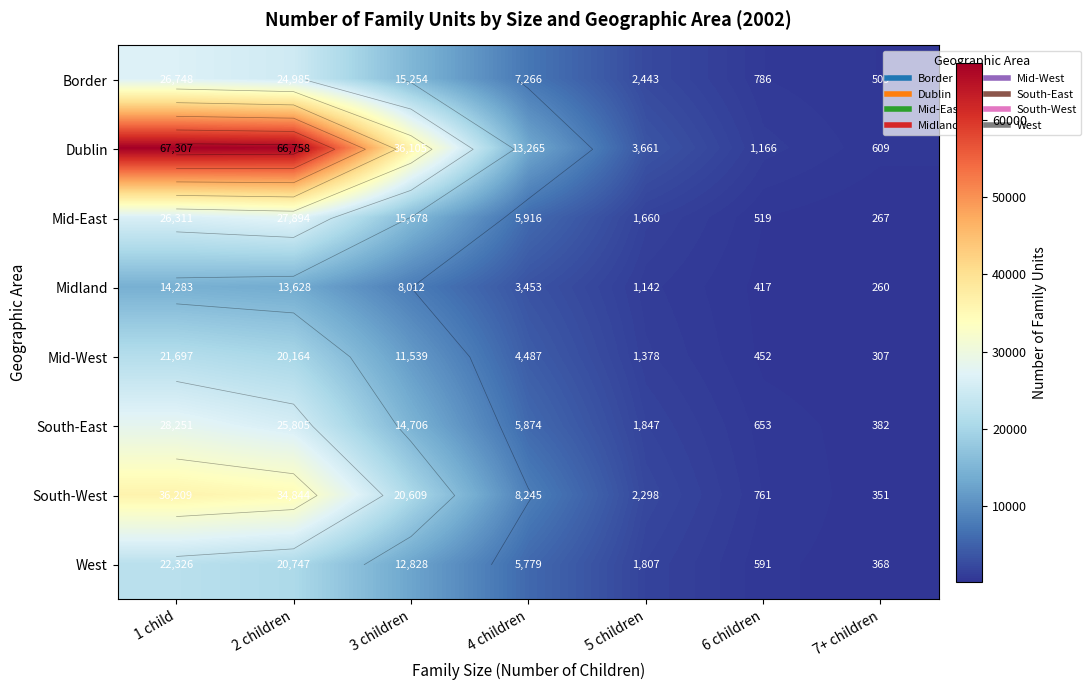

Which has a higher value, 6 children or 1 child?

1 child